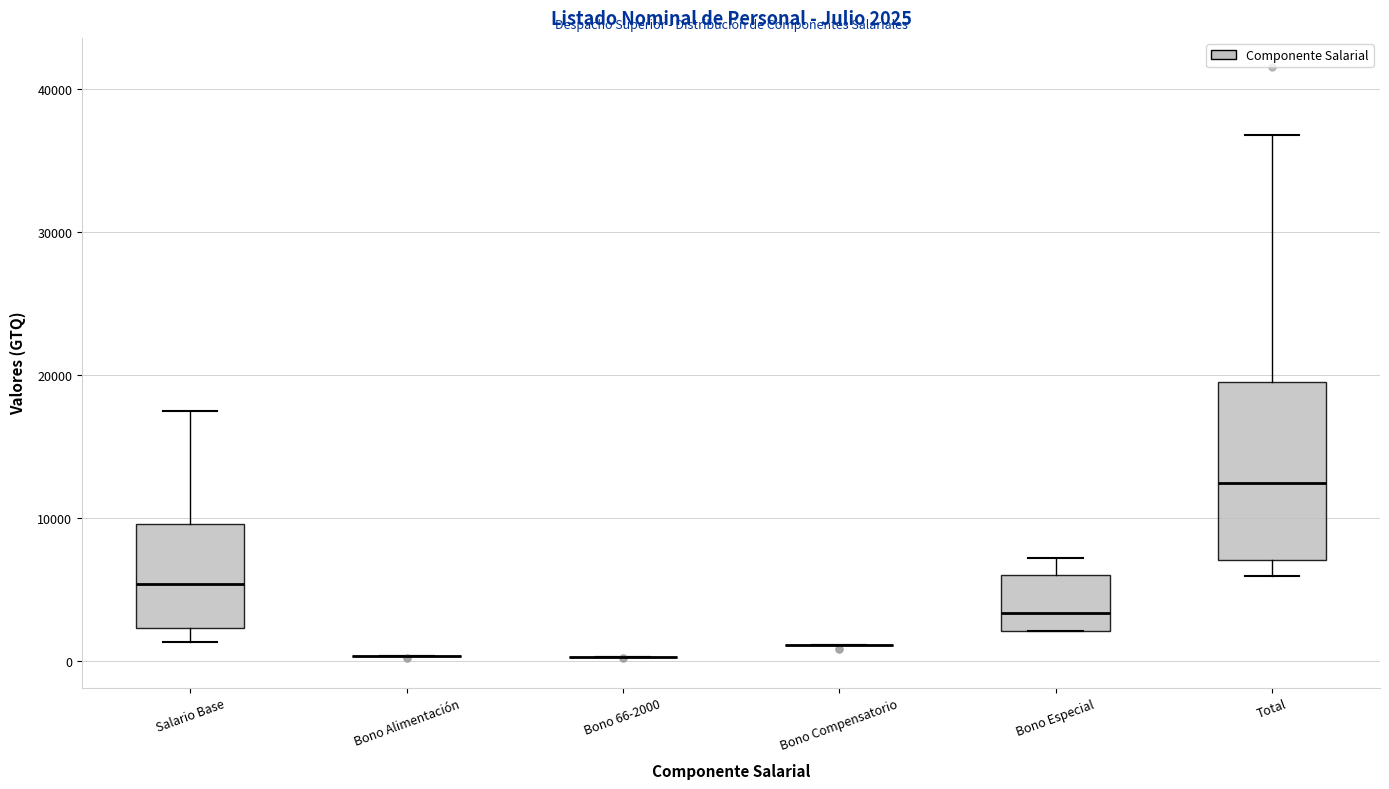

Which box is the tallest, from its lower edge to its upper edge?

Total